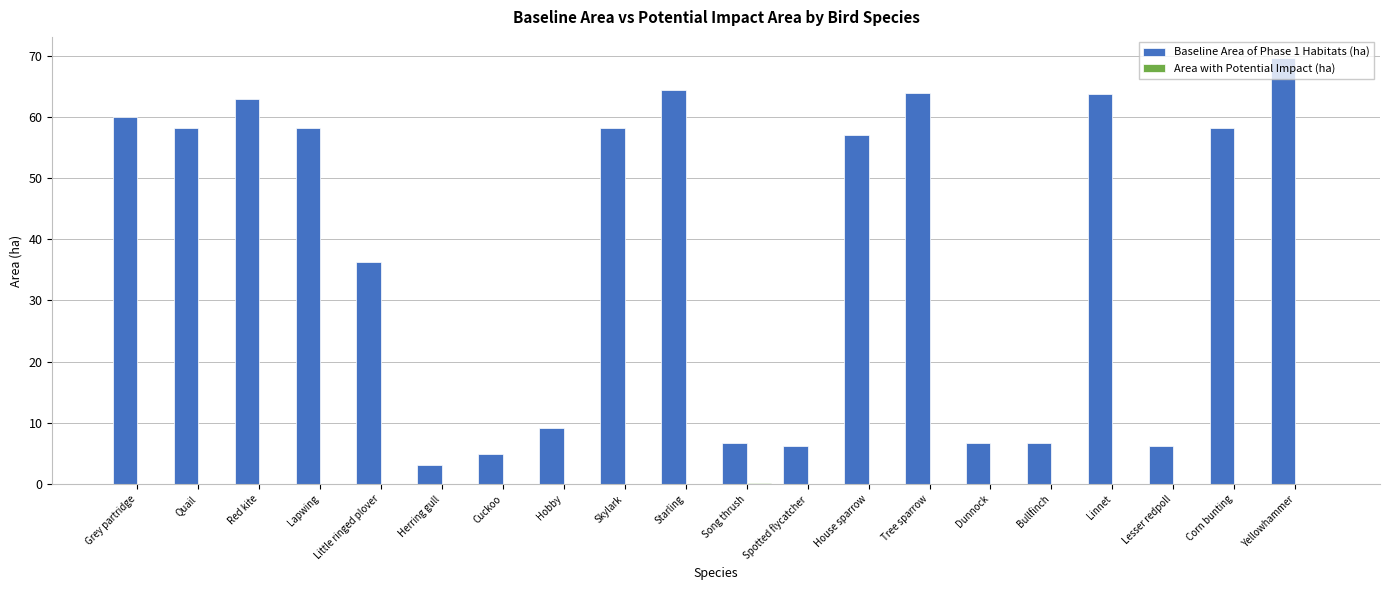

At which label does Baseline Area of Phase 1 Habitats (ha) first exceed 58?

Grey partridge